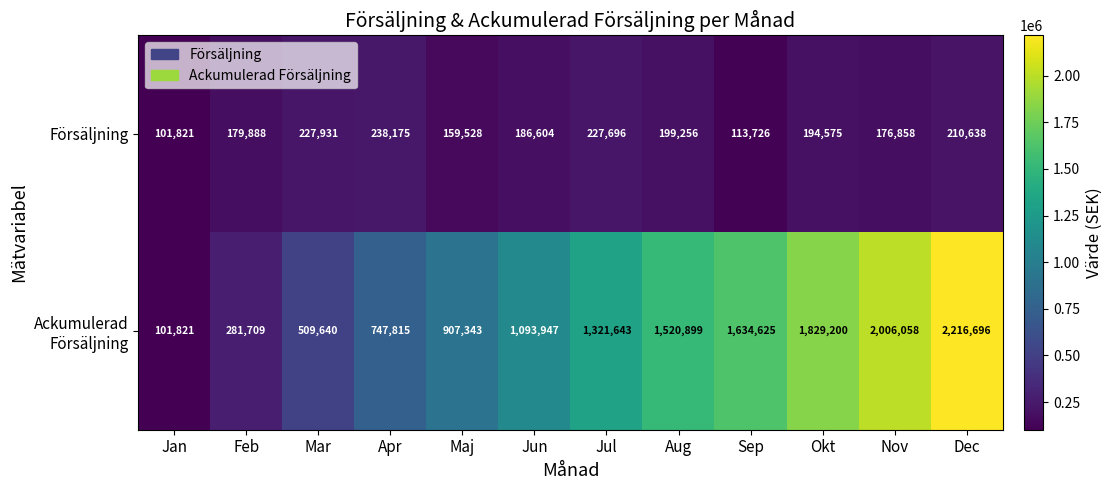

At how many categories does at least one series exceed 576102?

9